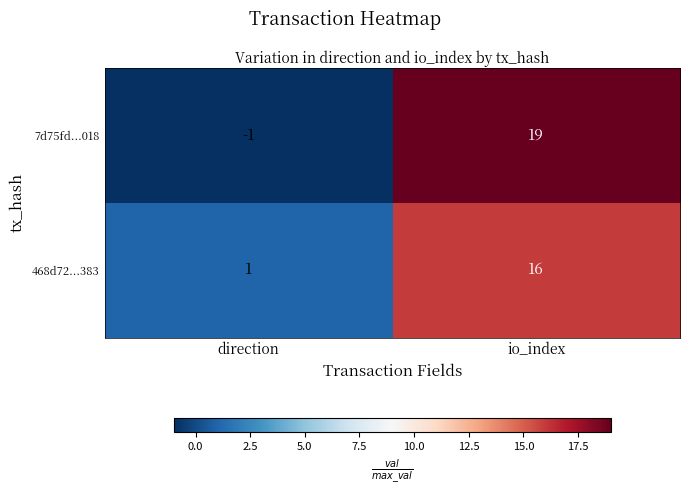

Where is 468d72...383 nearest to the value 8?

direction